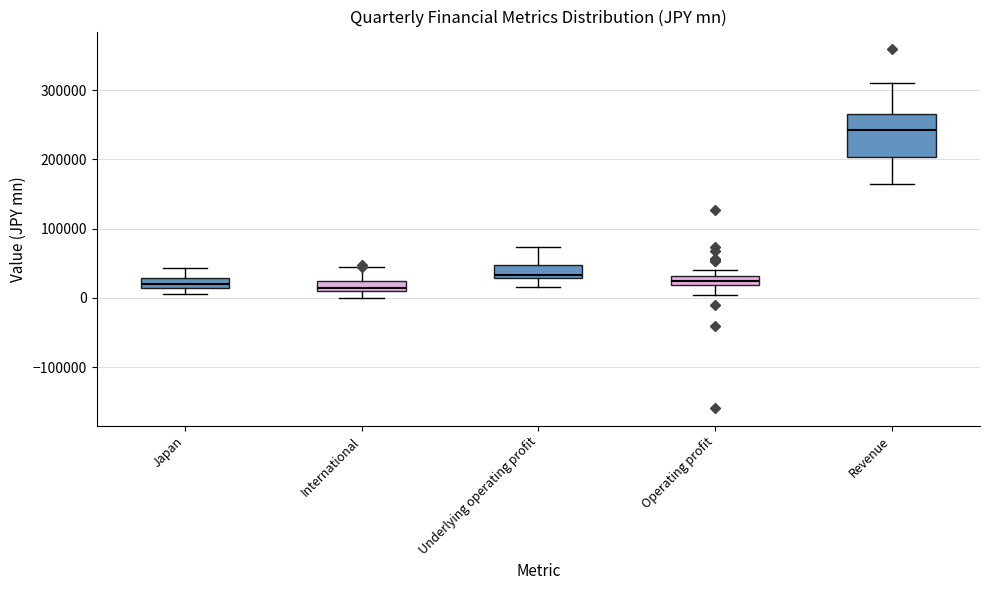

Which box is the tallest, from its lower edge to its upper edge?

Revenue